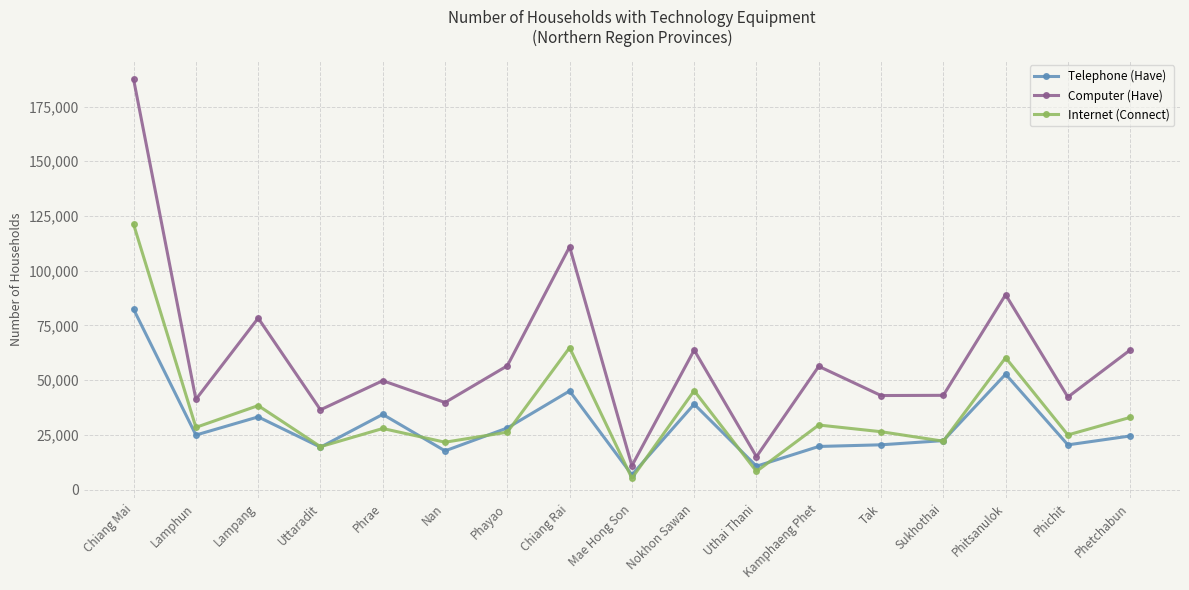

Between Lampang and Tak, which series saw the biggest shift?

Computer (Have)